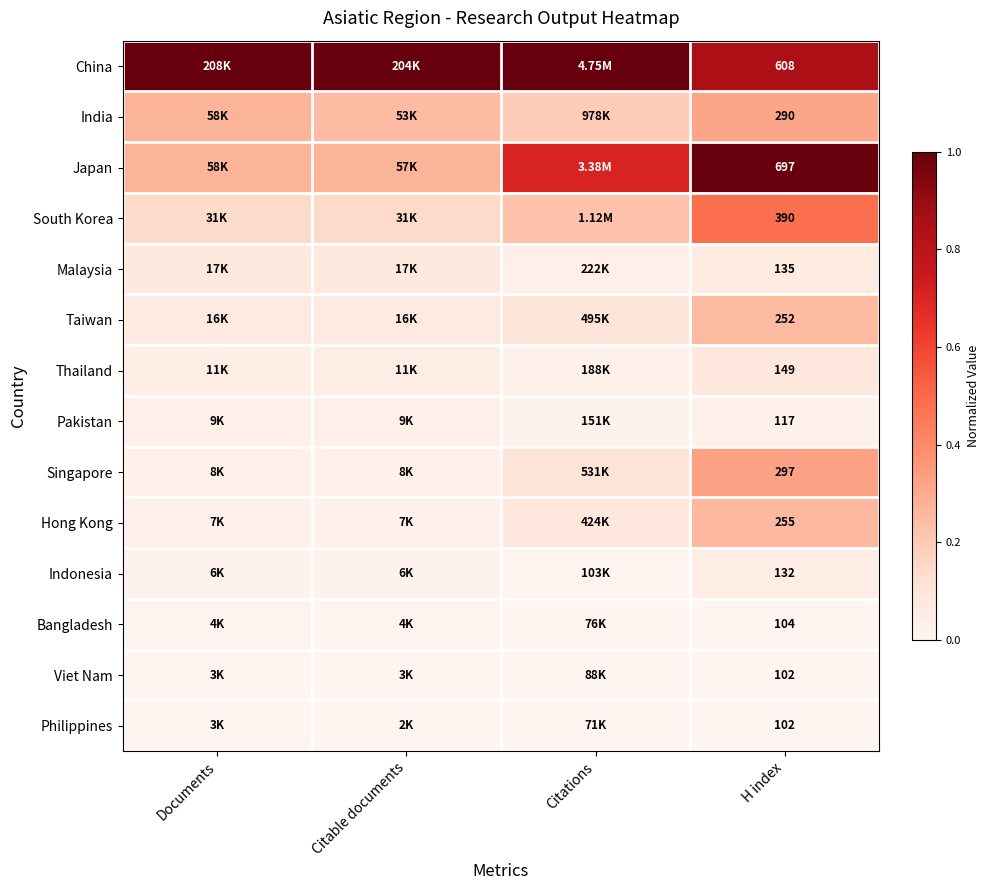

Which category has the highest value across all series?

Citations